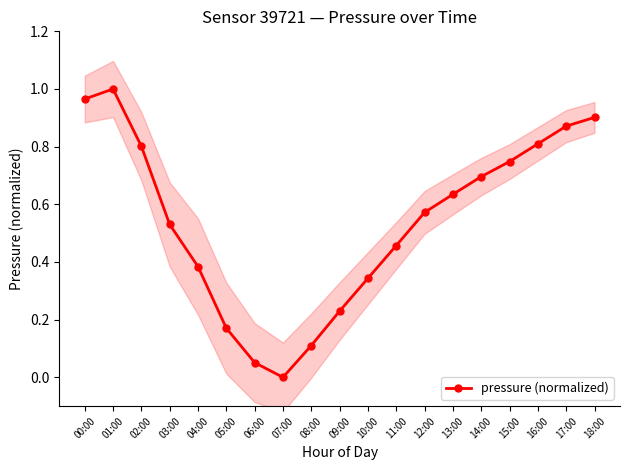

Which category has the lowest value across all series?

07:00